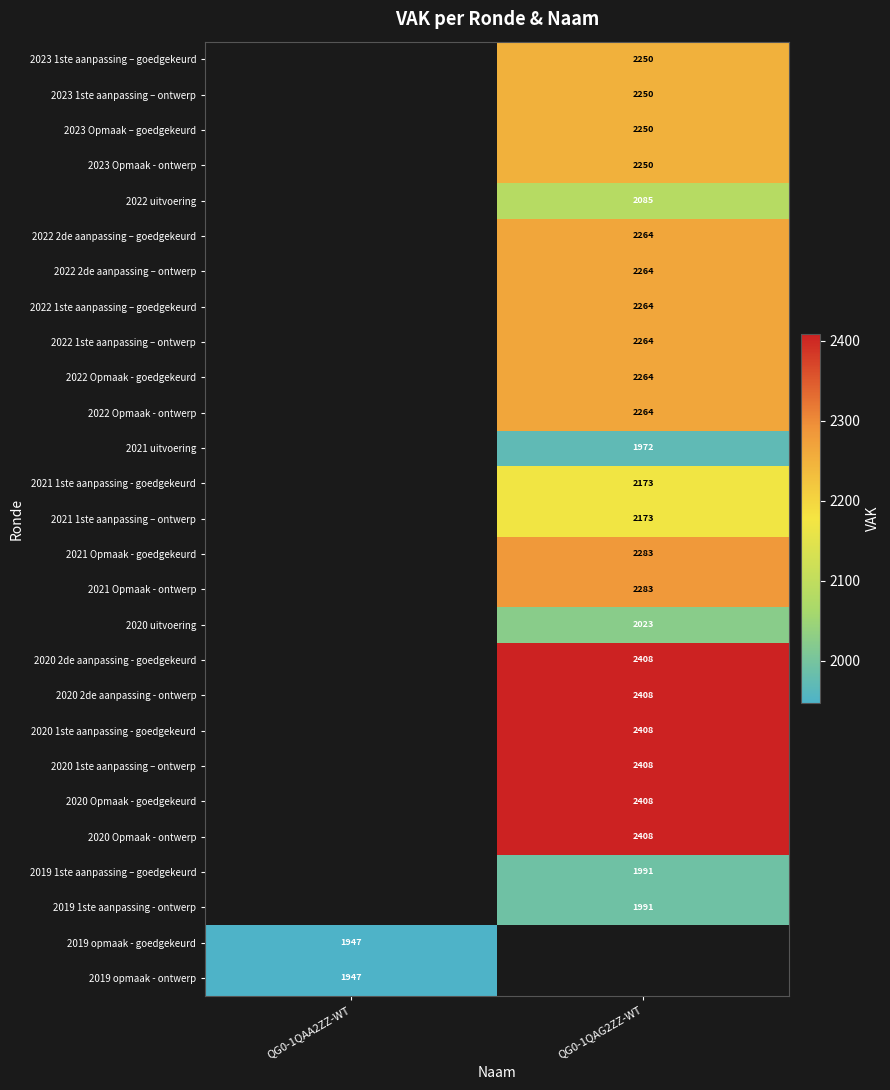

What is the difference between the highest and lowest values at QG0-1QAG2ZZ-WT?

436.0